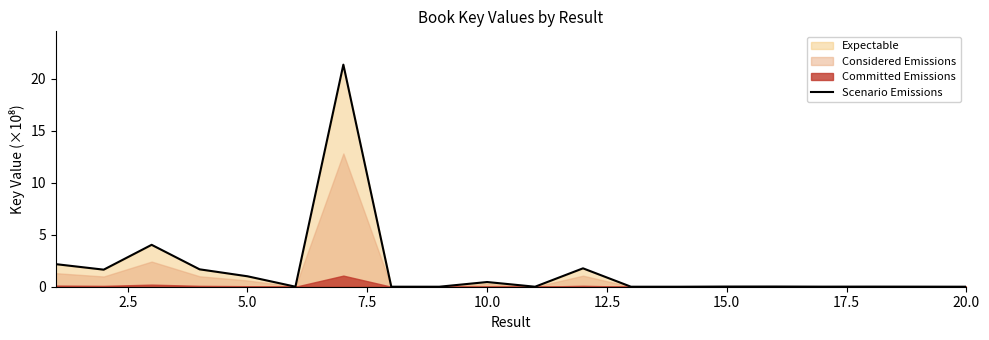

Is it true that the value at 17.5 is 0.0?

True